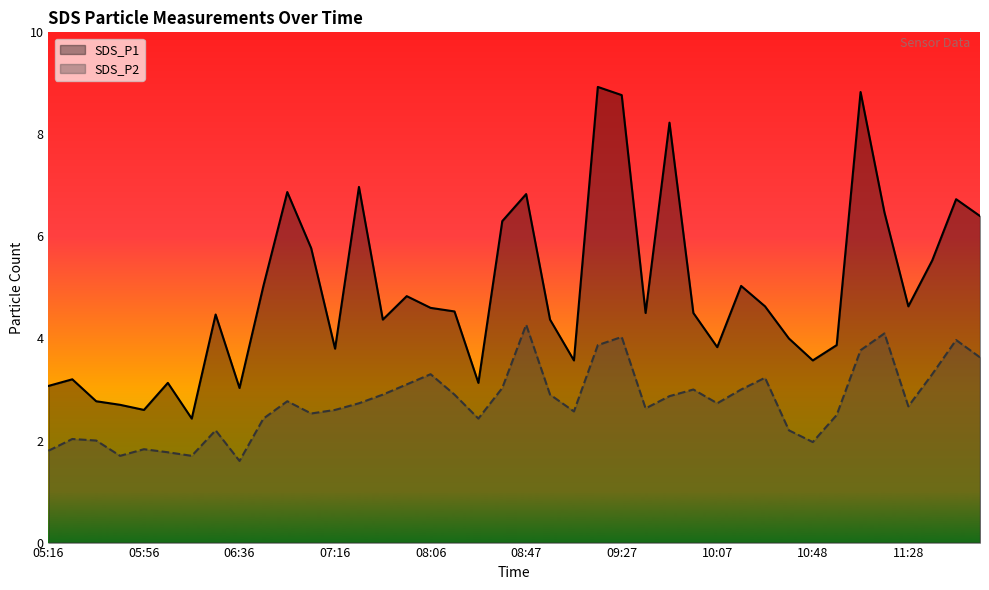

True or false: SDS_P1 has a value of 7.9 at 30.

False